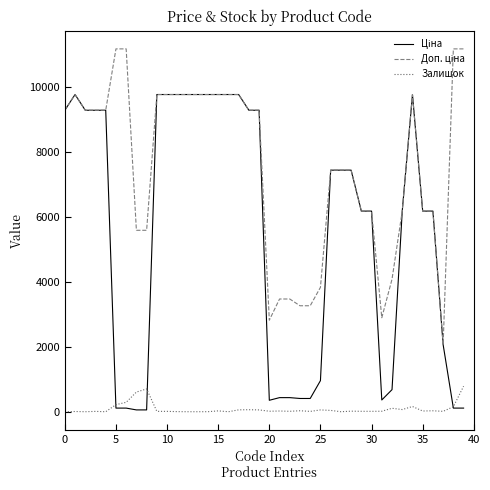

What is the difference between the maximum and minimum values in the Залишок series?

786.0